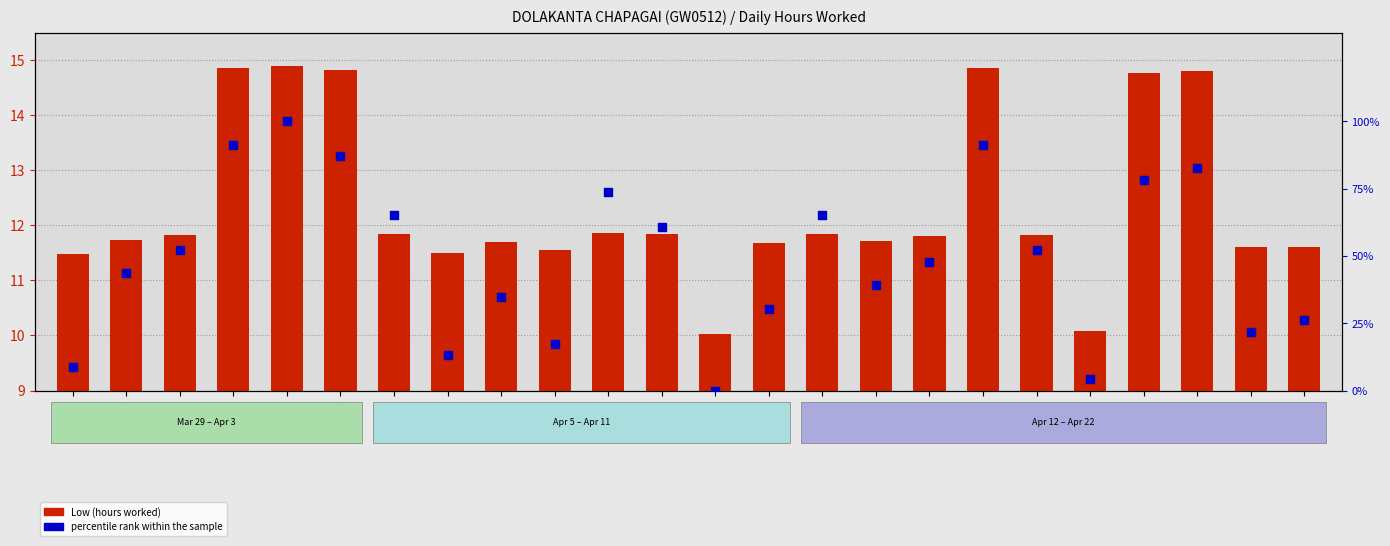

Which series has the largest Y range (max minus min)?

percentile rank within the sample